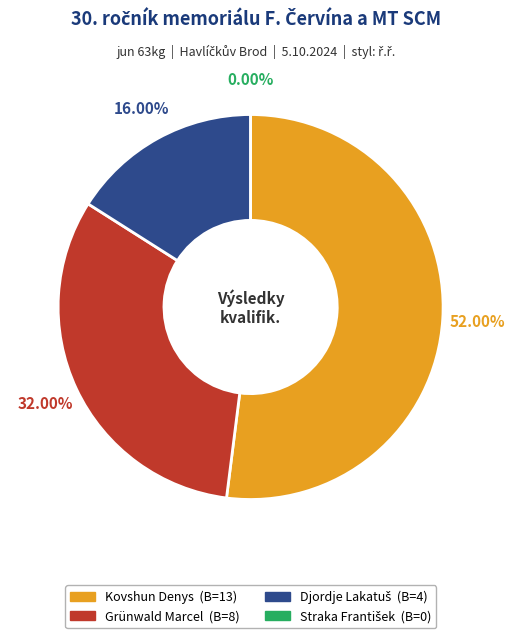

What is the change in value from Kovshun Denys to Straka František?

-13